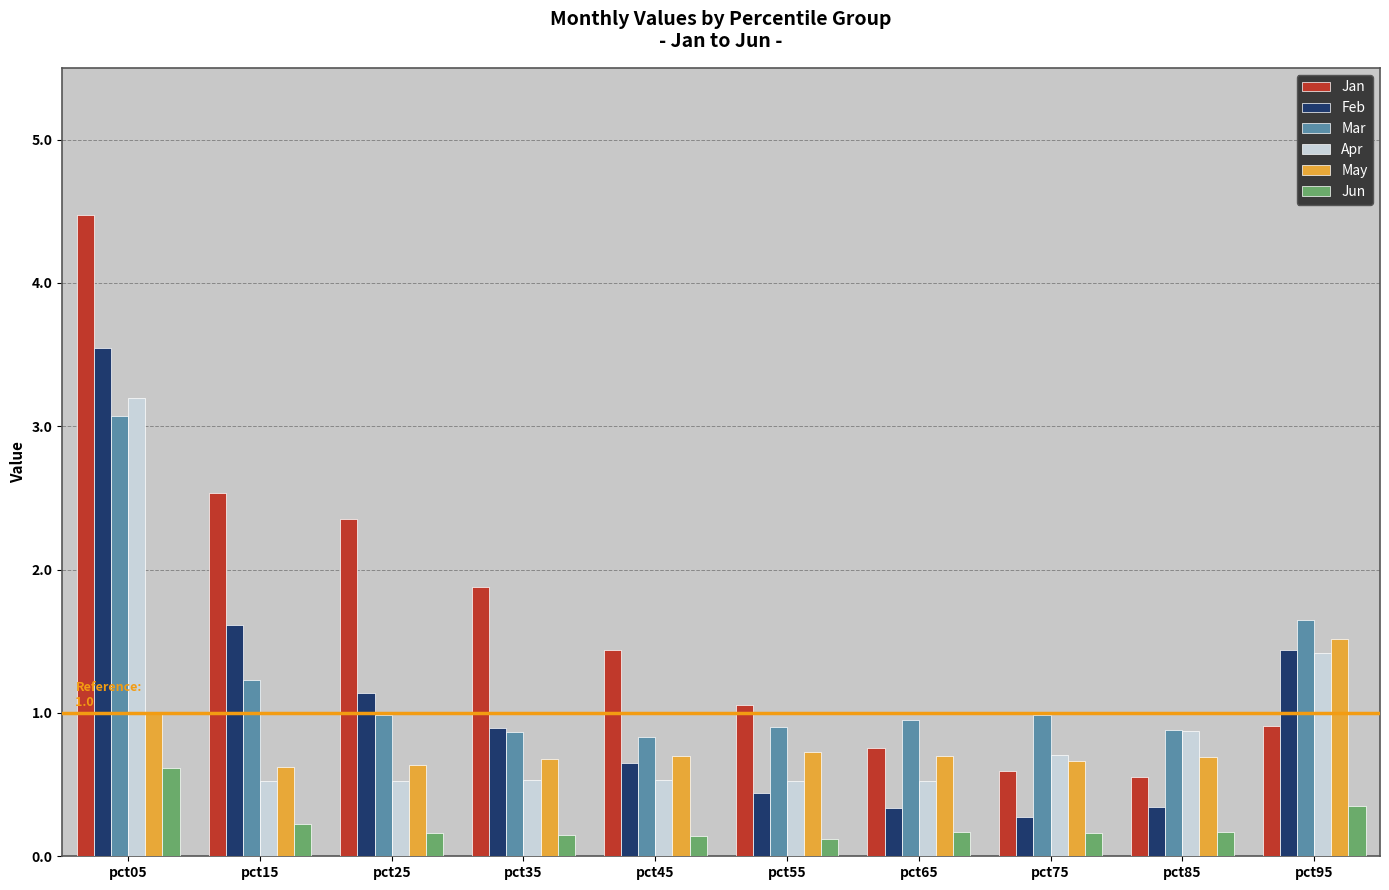

What is the total value across all series at pct85?

3.5